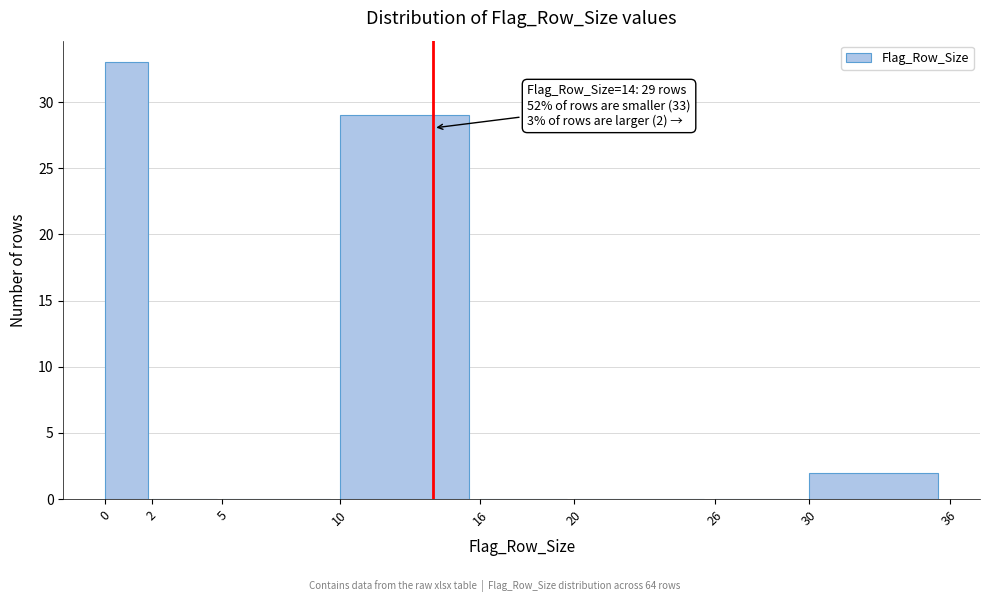

Over which range of the x-axis is the bar tallest?

0 to 2